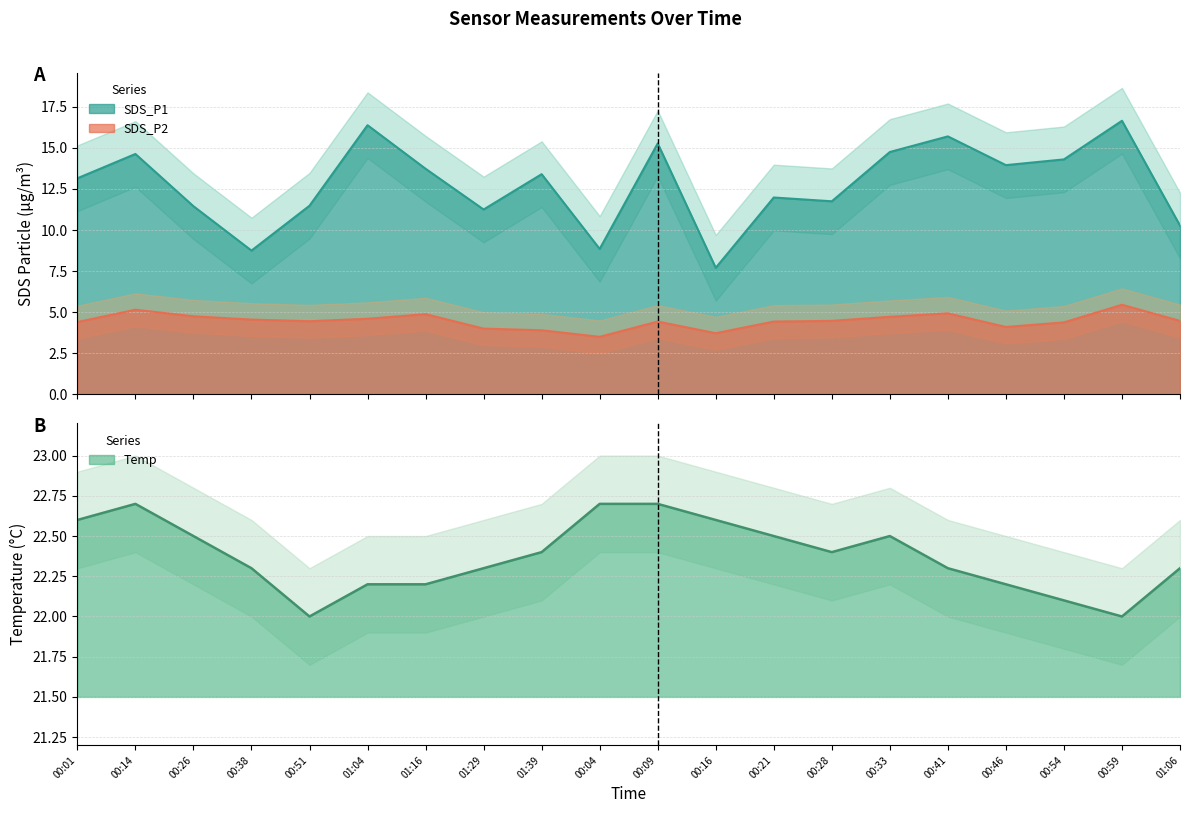

What is the maximum value shown in the chart?

22.7